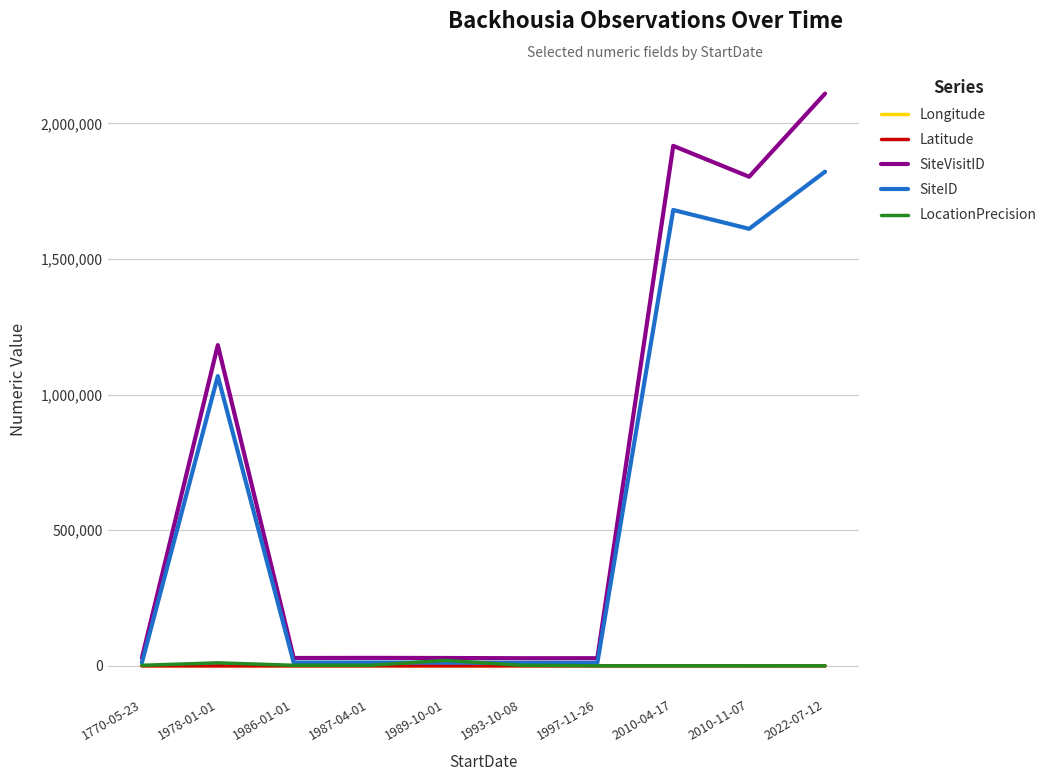

Which series has the largest range (max minus min)?

SiteVisitID